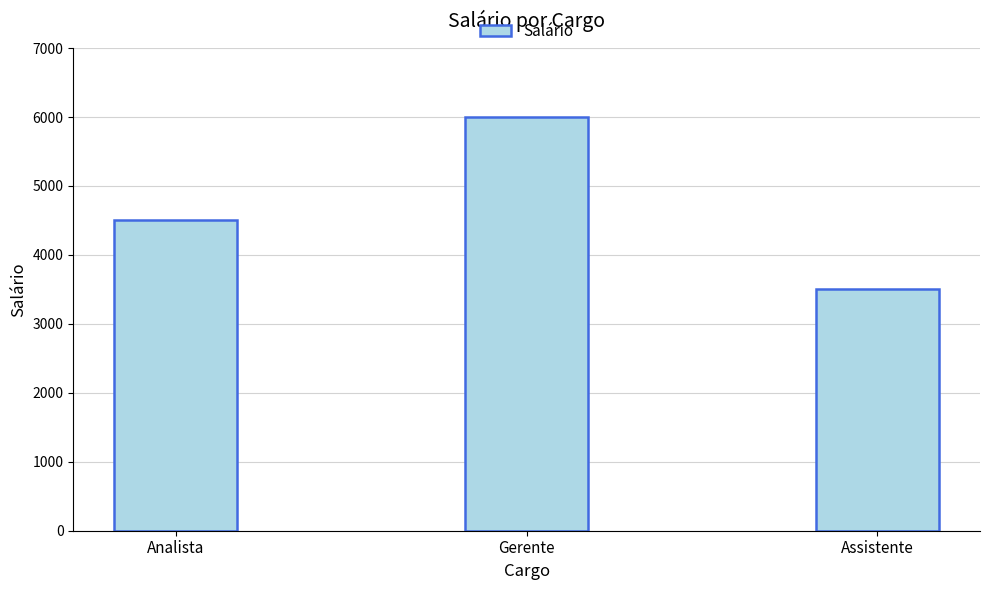

What is the value of the 1st bar from the left?

4500